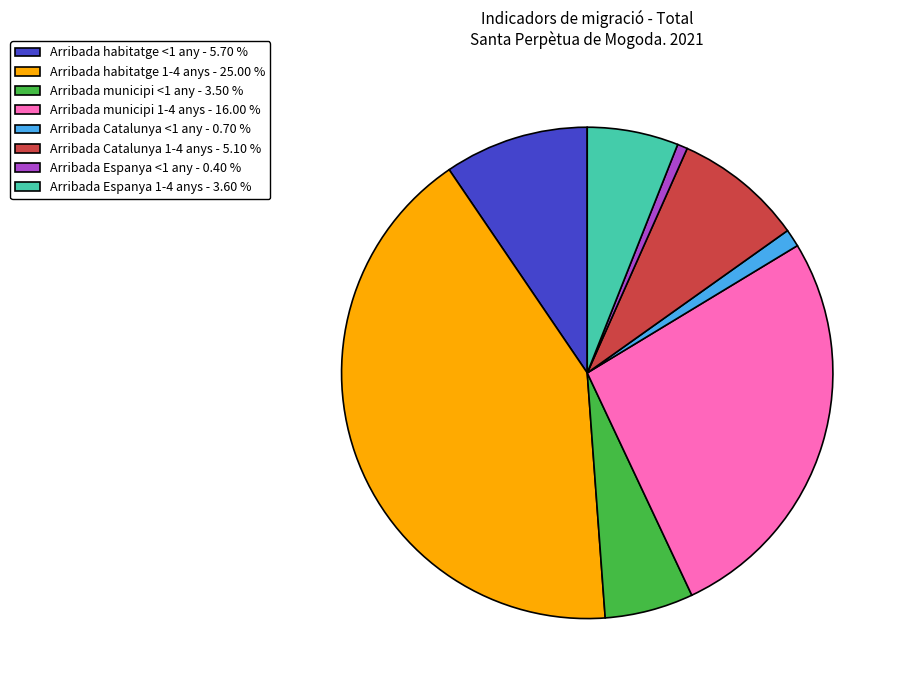

Do Arribada Espanya <1 any - 0.40 % and Arribada habitatge <1 any - 5.70 % together represent more than half of the pie?

No